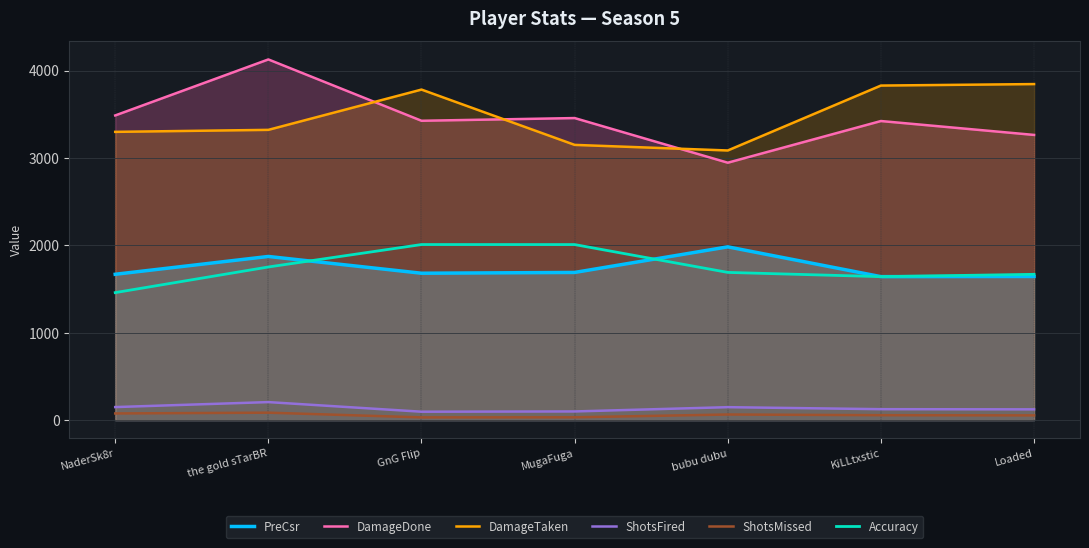

At how many categories does at least one series exceed 2814?

7